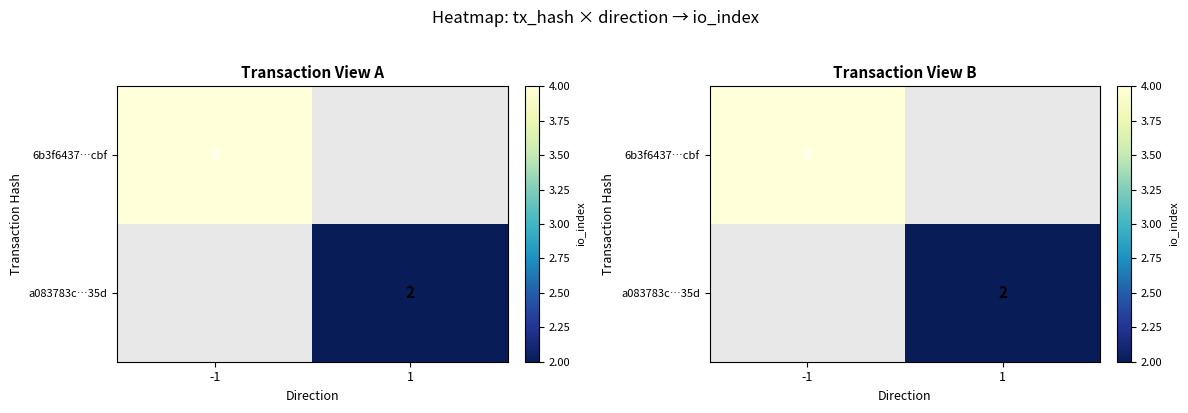

How many data points does each series have?

2